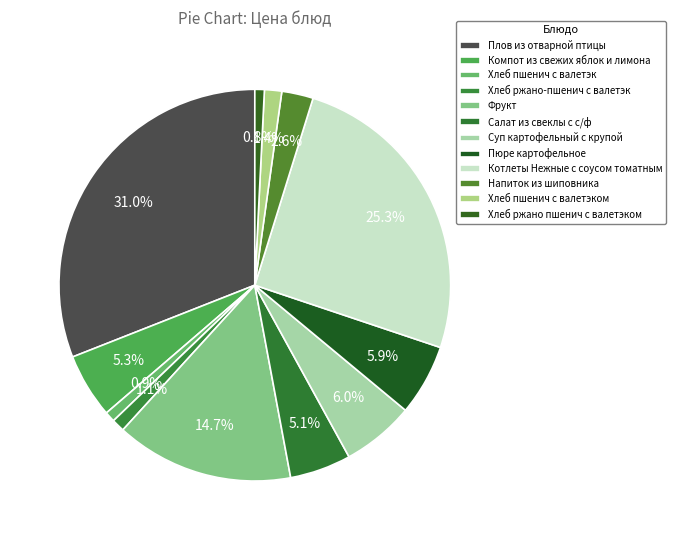

Count the number of slices in the pie.

12